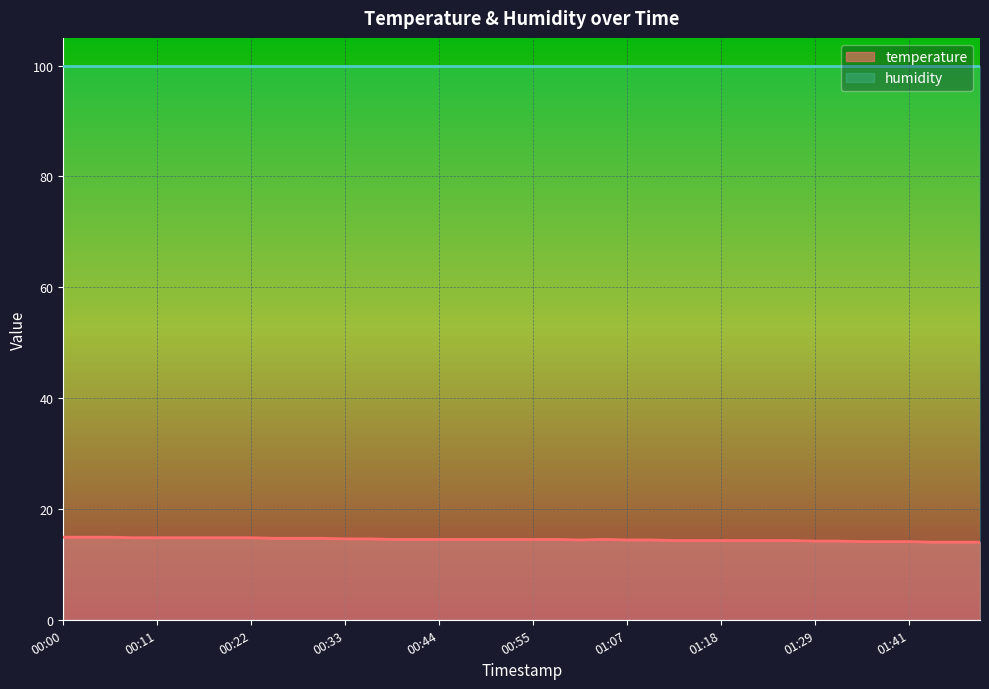

What is the difference between the maximum and minimum values?

0.9